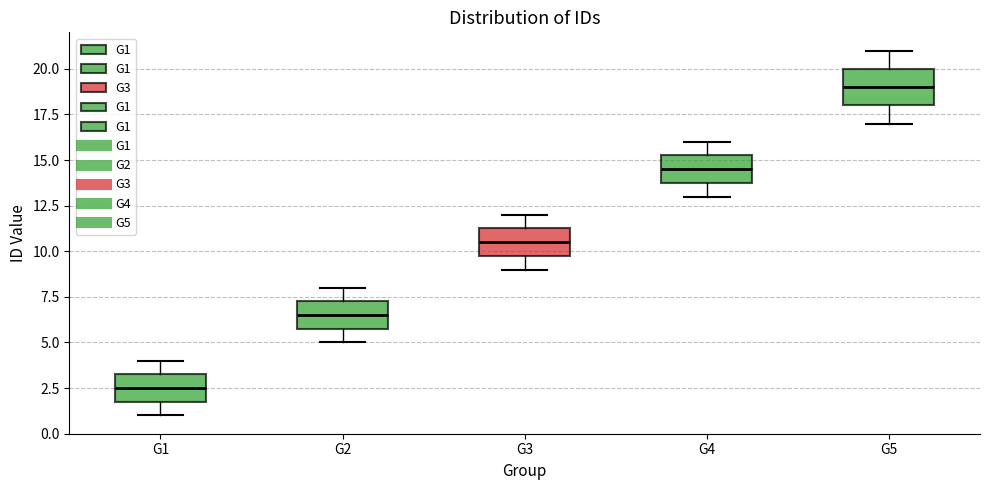

Reading left to right, transcribe this box plot: for each box, give where its median line is, the range the box spans, and where its two whiskers end, as read against the y-axis. The values are not printed on the chart, so give them approximately, as read against the axis.

G1: median 2.5, box 2.0 to 3.5, whiskers 1.0 to 4.0
G2: median 6.5, box 6.0 to 7.5, whiskers 5.0 to 8.0
G3: median 10.5, box 10.0 to 11.5, whiskers 9.0 to 12.0
G4: median 14.5, box 14.0 to 15.5, whiskers 13.0 to 16.0
G5: median 19.0, box 18.0 to 20.0, whiskers 17.0 to 21.0